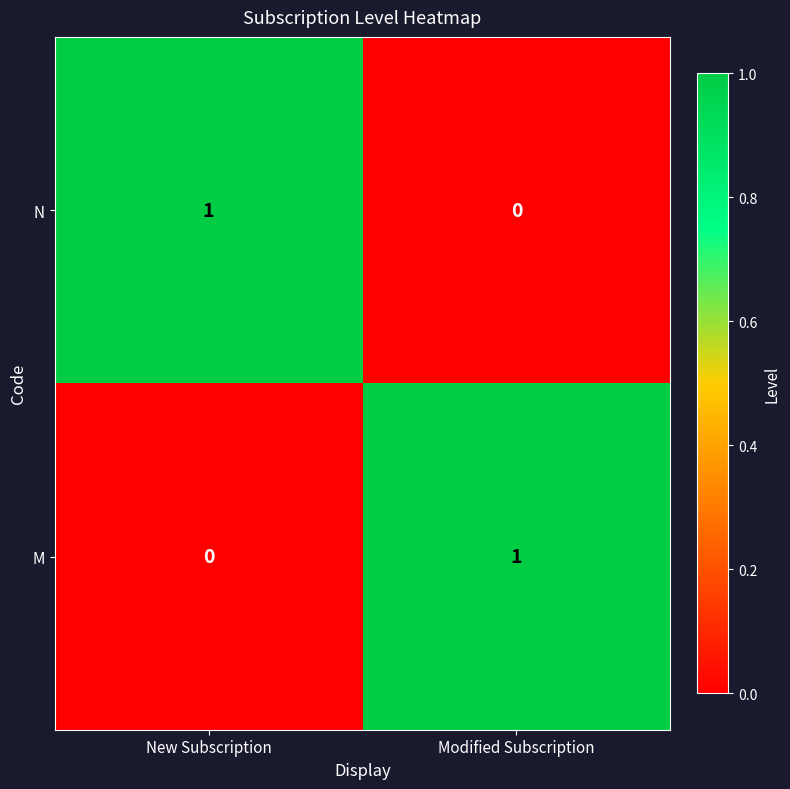

What is the maximum value shown in the chart?

1